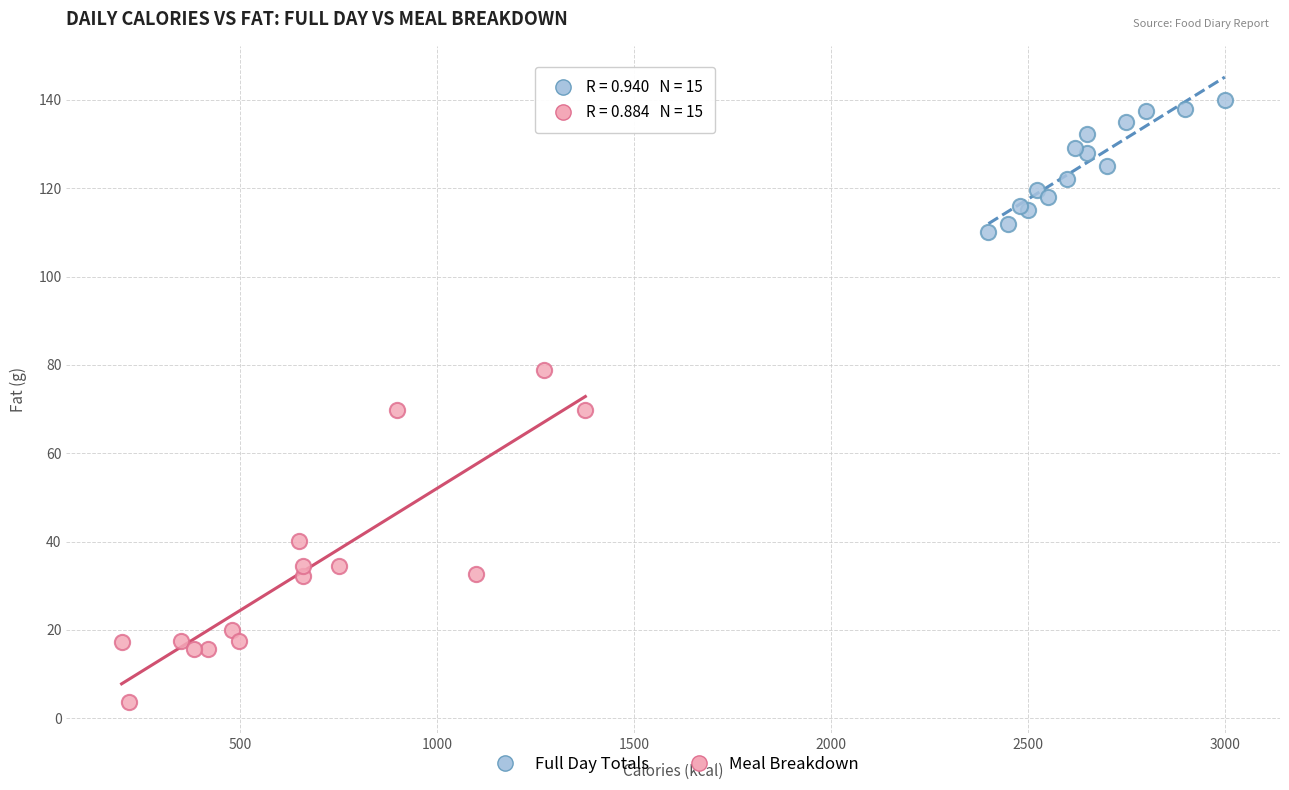

Which series contains the lowest Y value?

Meal Breakdown